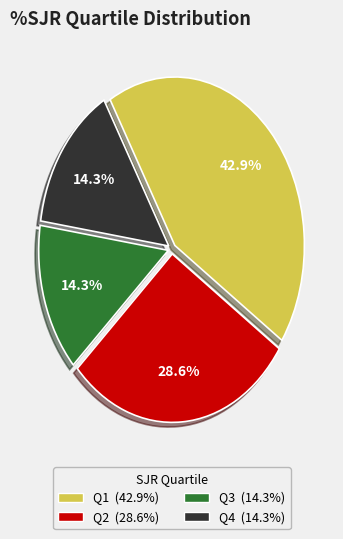

To the nearest percent, what is the average slice percentage?

25%